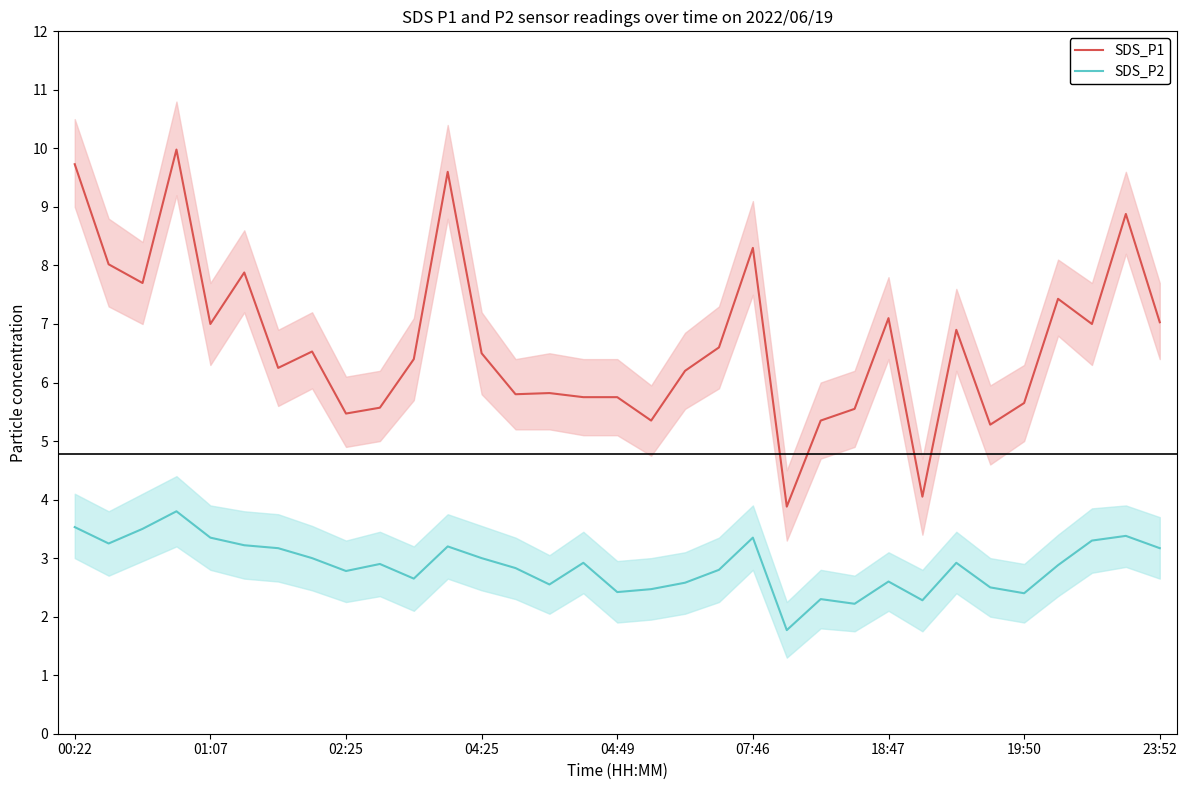

Is the value of SDS_P2 at 20 greater than the value of SDS_P1 at 18?

No